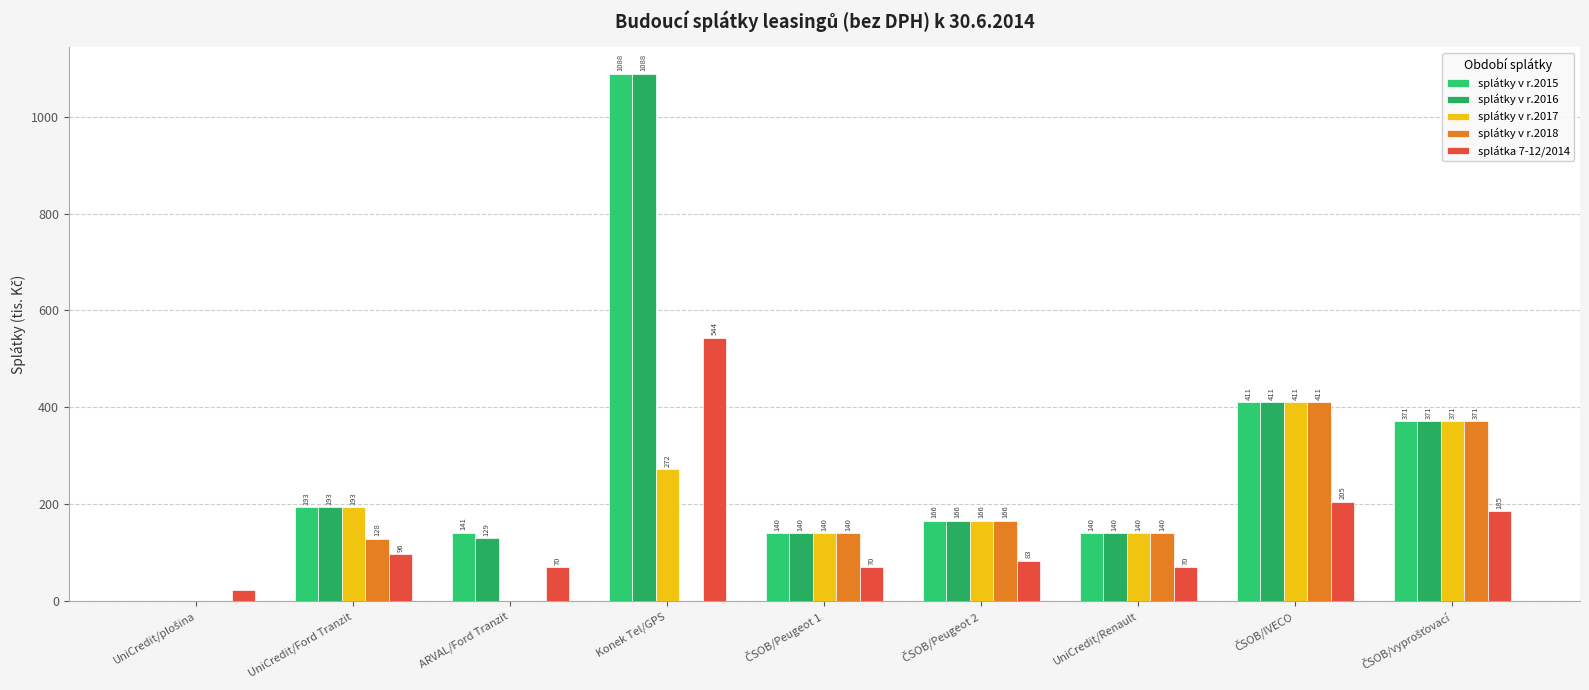

Count the number of data series in this chart.

5